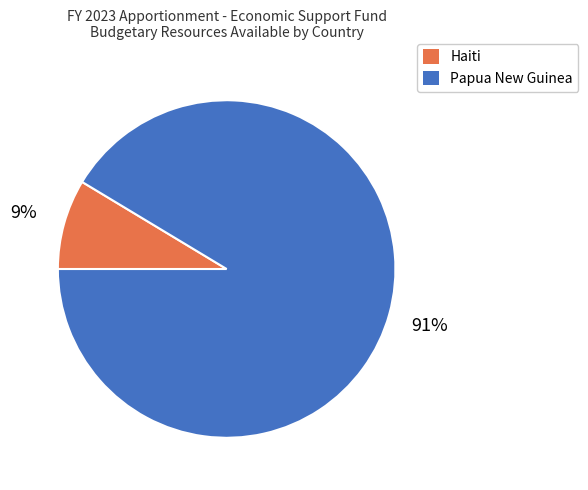

Does Haiti represent more than half of the total?

No